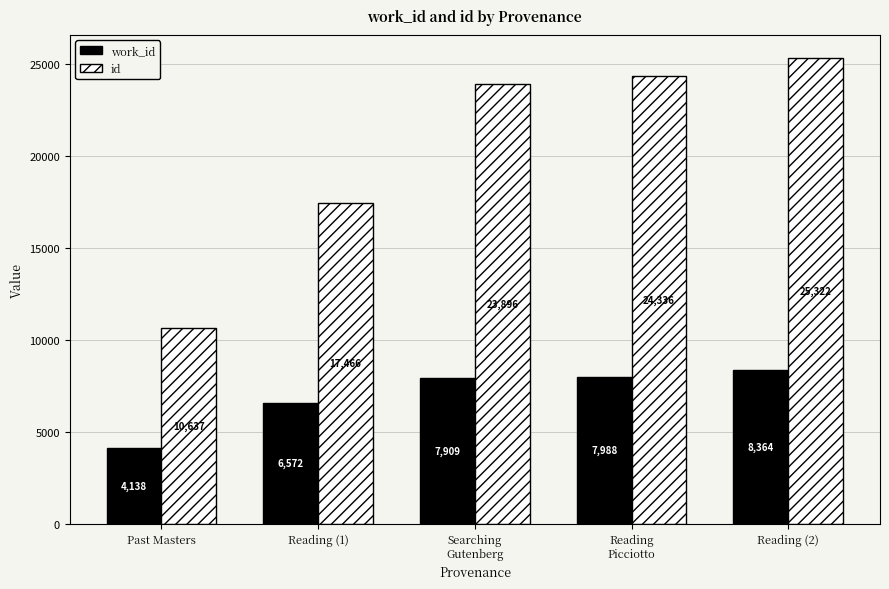

What value does the id series have at Reading
Picciotto?

24336